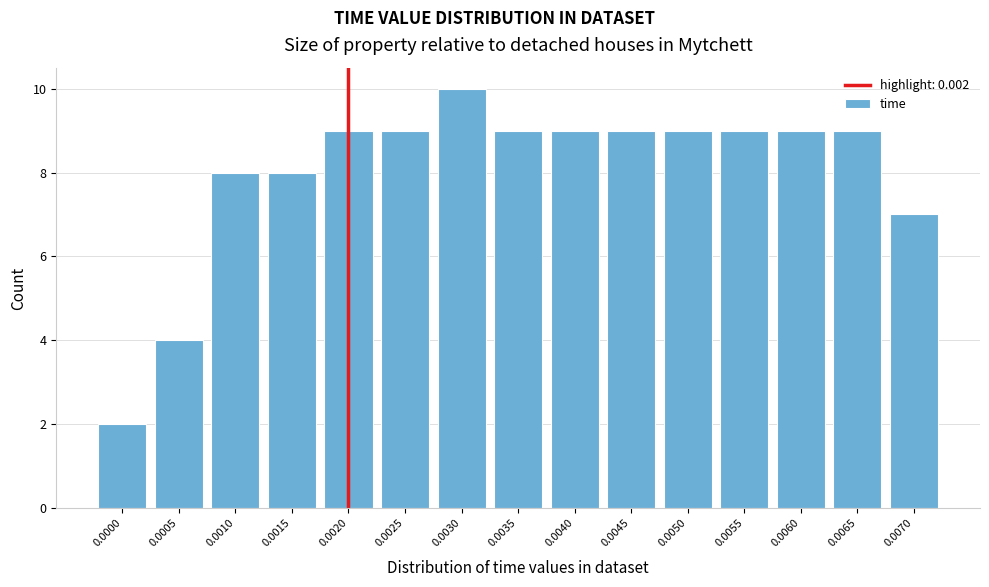

Reading right to left, transcribe all the data shown in this chart.

7	9	9	9	9	9	9	9	10	9	9	8	8	4	2